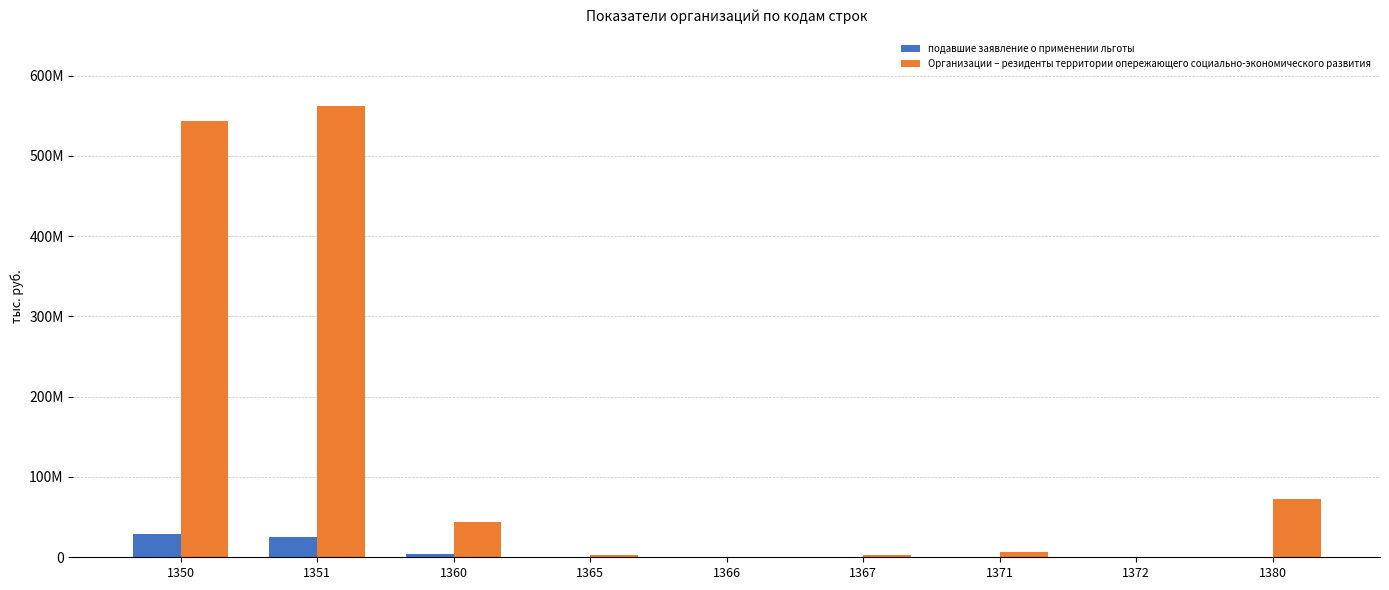

What is the value of the подавшие заявление о применении льготы bar at the 8th from the left?

107098